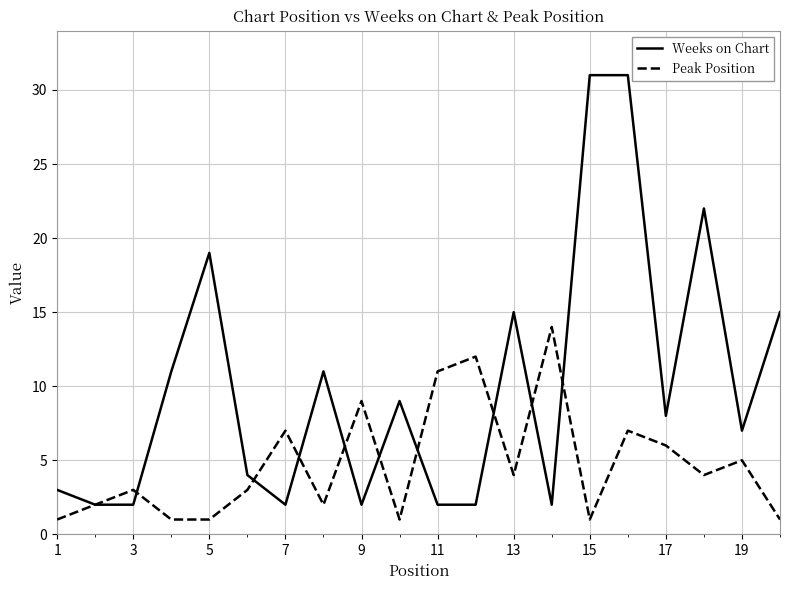

What is the greatest value displayed?

31